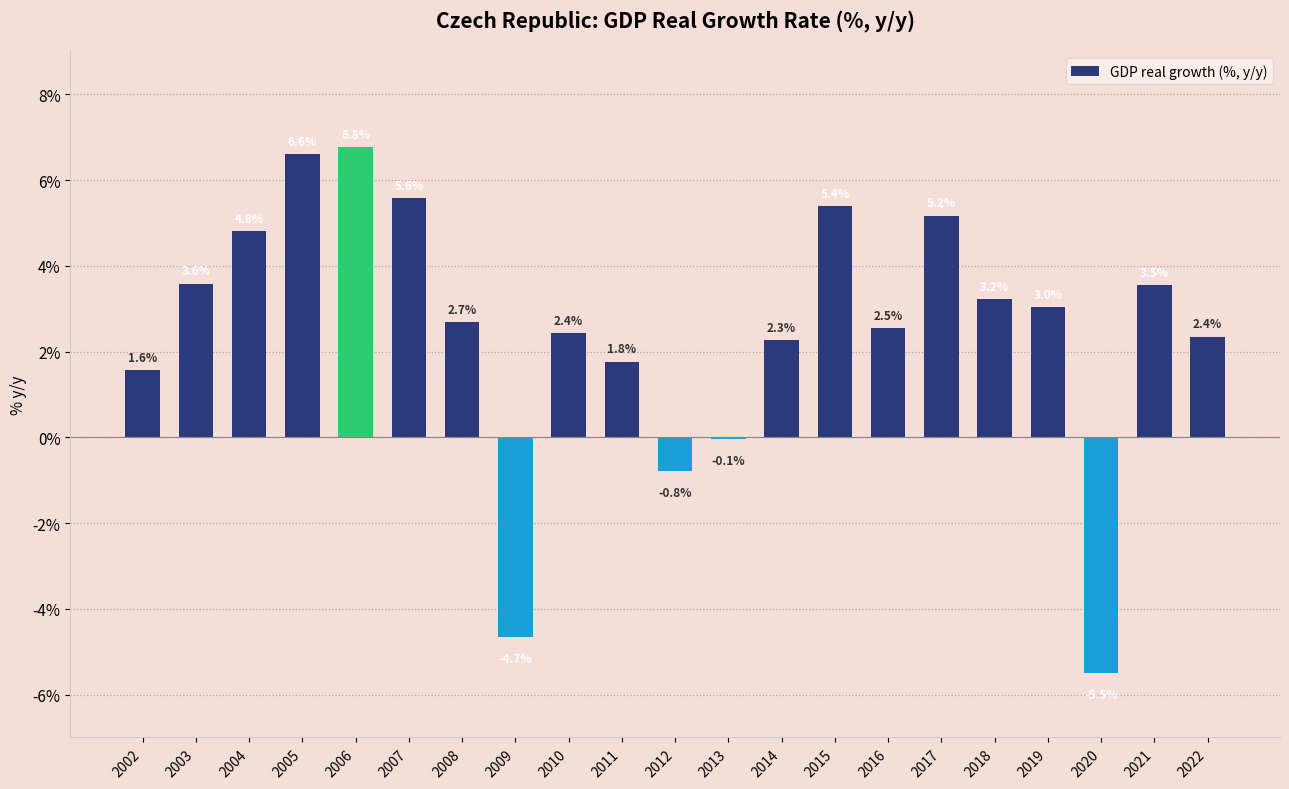

What is the smallest value displayed?

-5.5